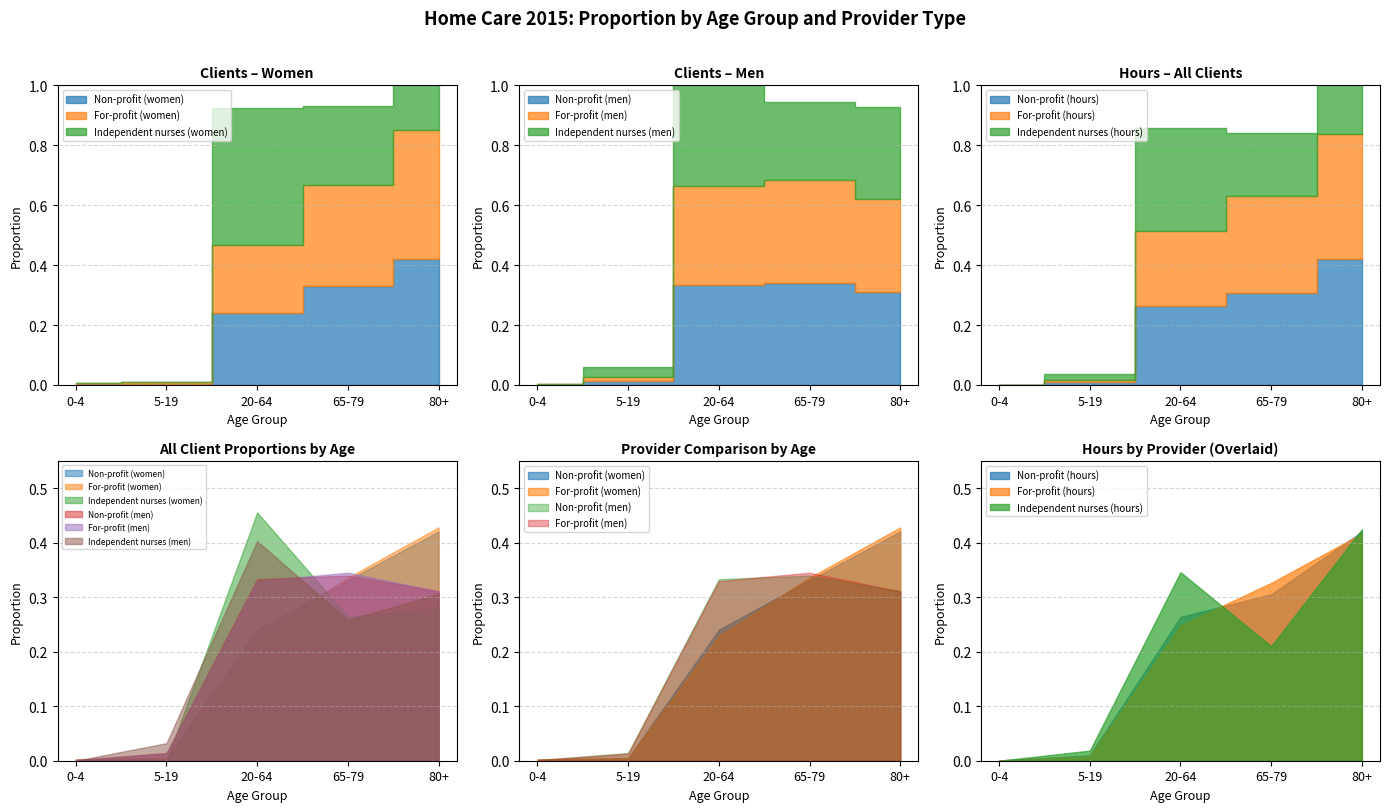

Reading right to left, list all the values displayed in this chart.

Non-profit (women): 0.4	0.3	0.2	0.0	0.0
For-profit (women): 0.4	0.3	0.2	0.0	0.0
Independent nurses (women): 0.3	0.3	0.5	0.0	0.0
Non-profit (men): 0.3	0.3	0.3	0.0	0.0
For-profit (men): 0.3	0.3	0.3	0.0	0.0
Independent nurses (men): 0.3	0.3	0.4	0.0	0.0